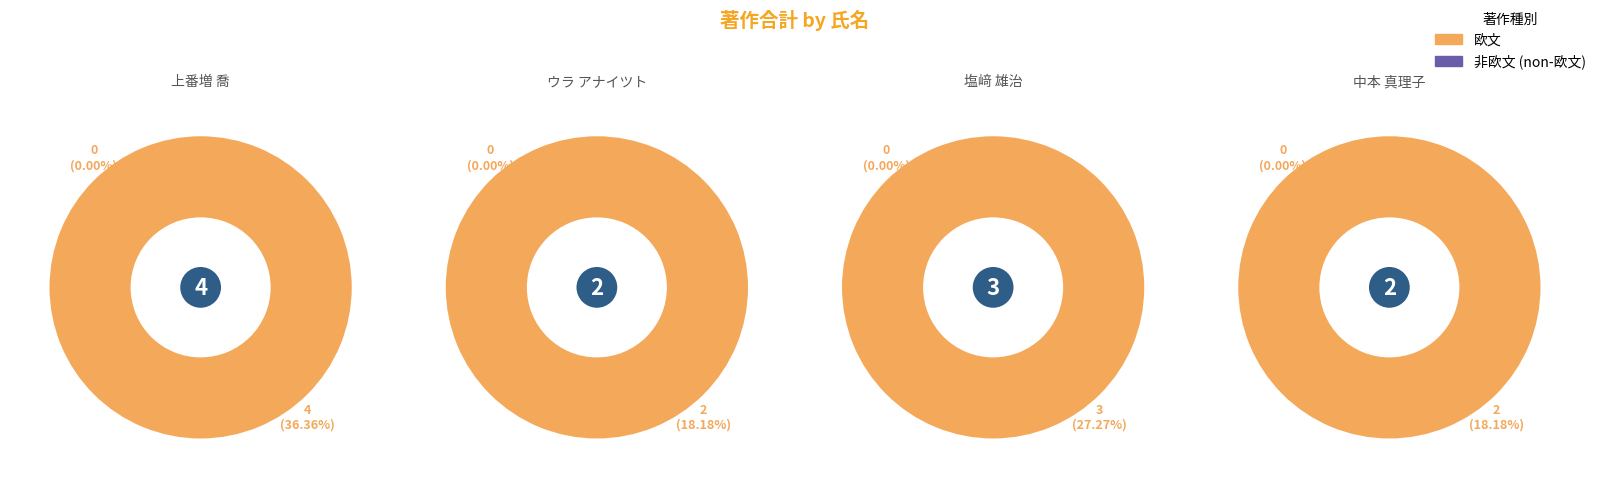

To the nearest percent, what portion does 塩﨑 雄治 represent?

27%